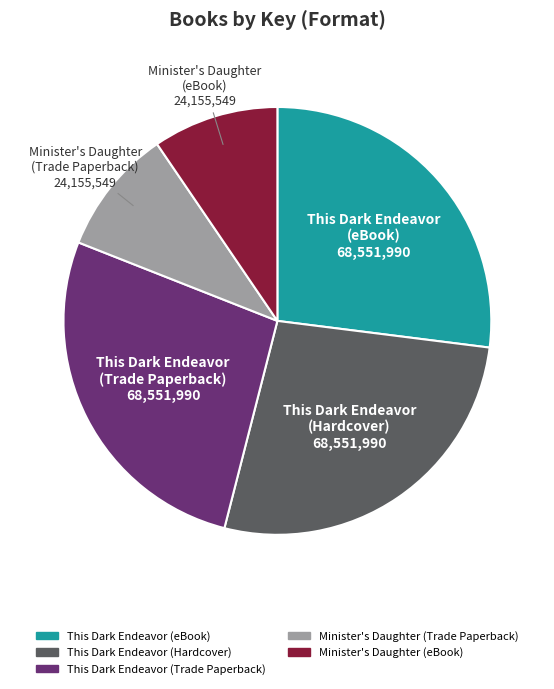

What is the ratio of the value at This Dark Endeavor (Hardcover) to the value at Minister's Daughter (Trade Paperback)?

2.8